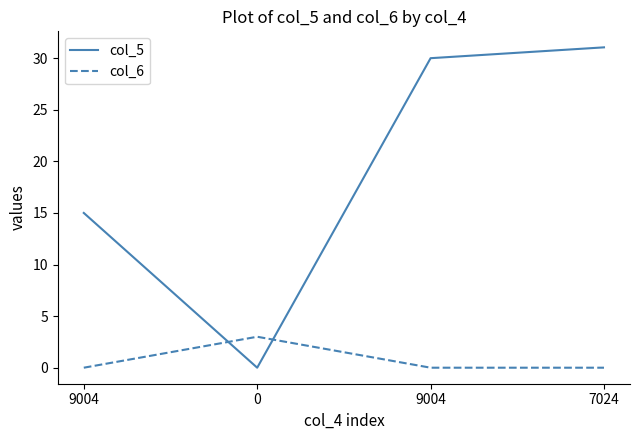

What is the sum of all col_5 values?

76.0